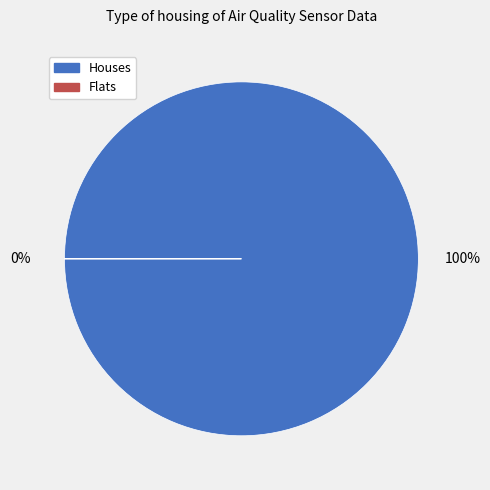

The 16 slice represents 1% of the pie. True or false?

False